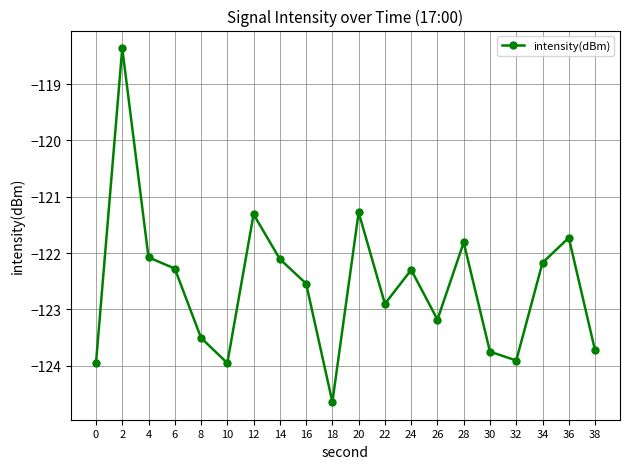

True or false: the data shows -123.5 at 8.

True